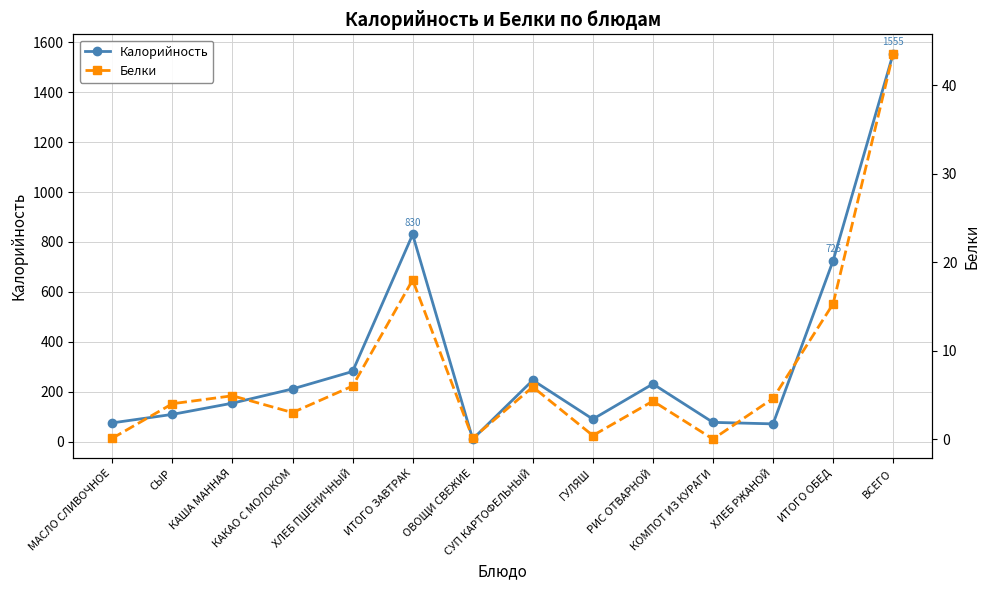

How many data points in Белки are less than 4?

5